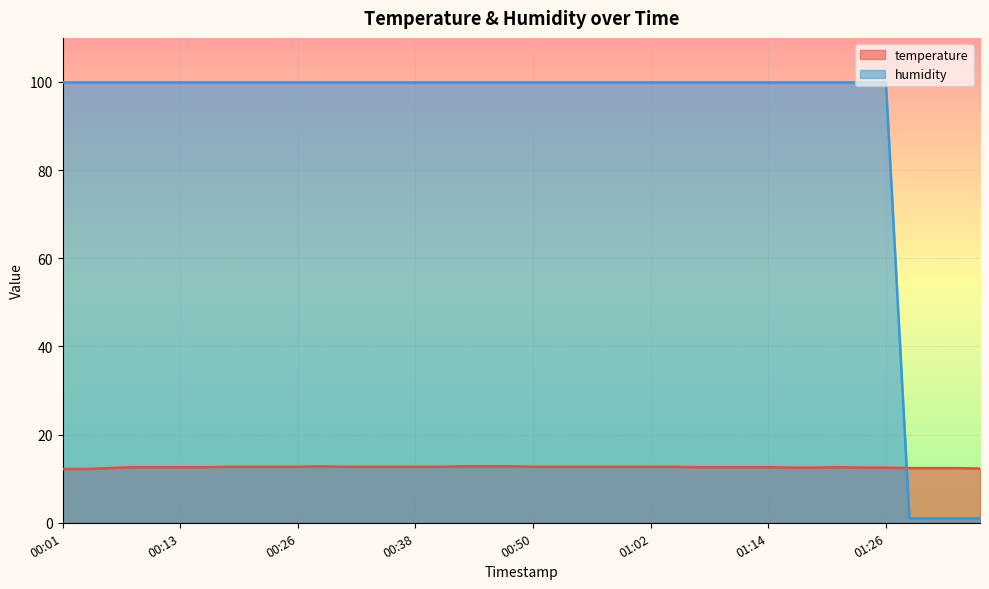

How many lines are shown in the chart?

2